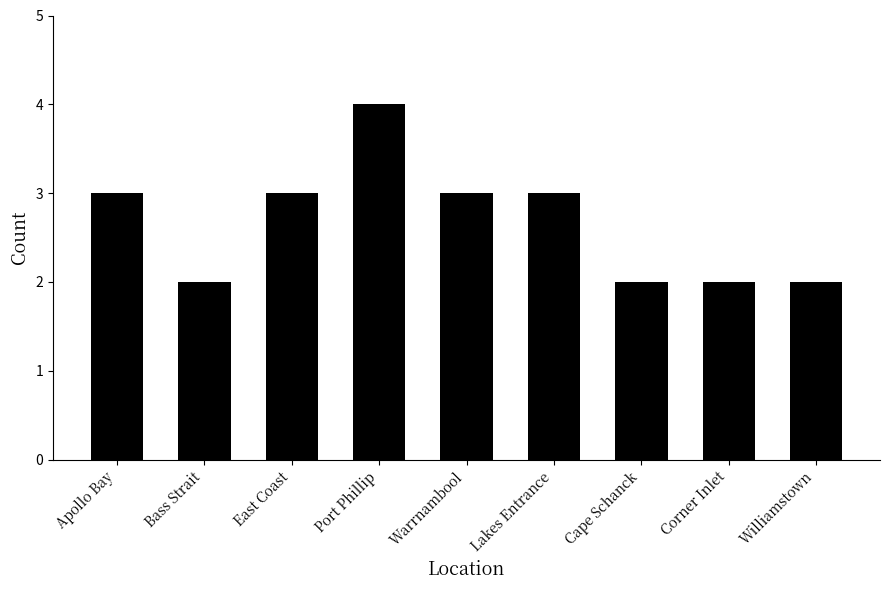

Are the bars horizontal?

No